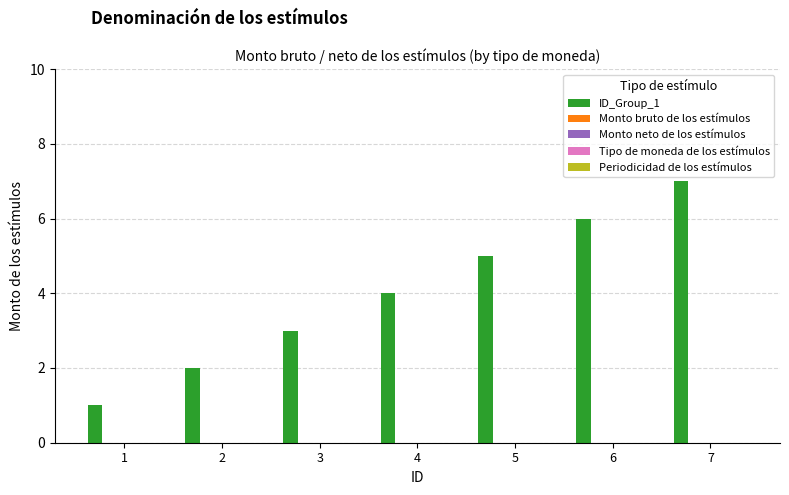

What is the maximum value shown in the chart?

7